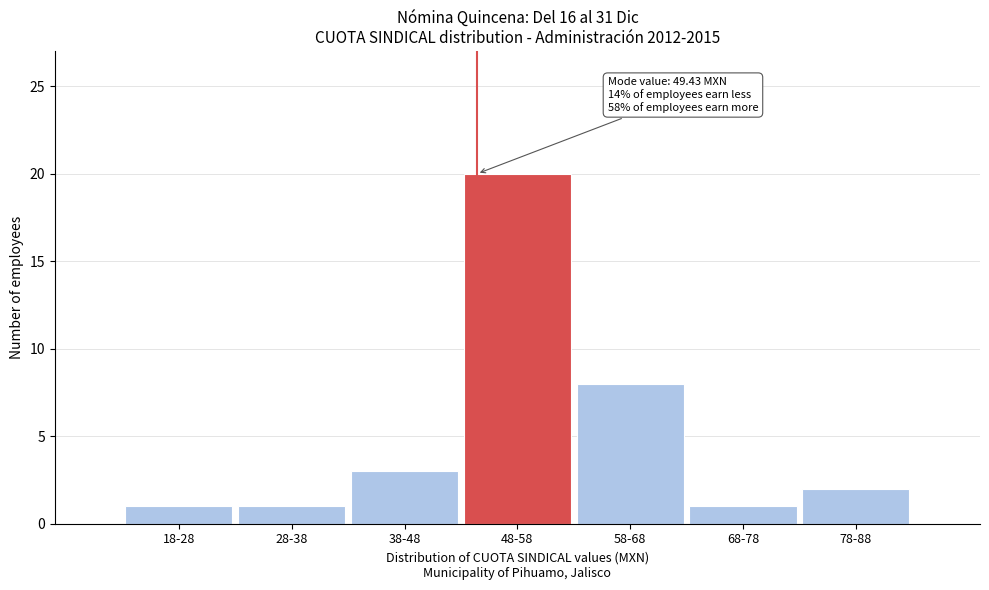

Reading left to right, what are all the values shown in this chart?

18-28=1	28-38=1	38-48=3	48-58=20	58-68=8	68-78=1	78-88=2